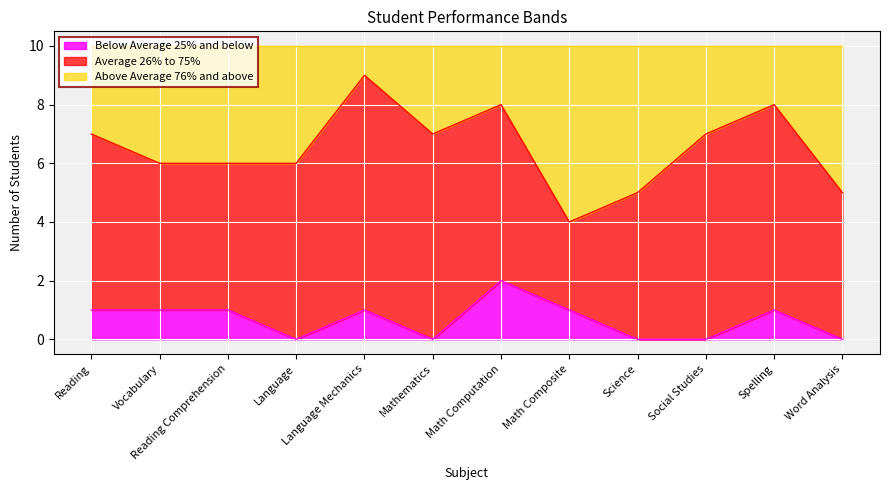

What is the difference between the maximum and minimum values in the Below Average 25% and below series?

2